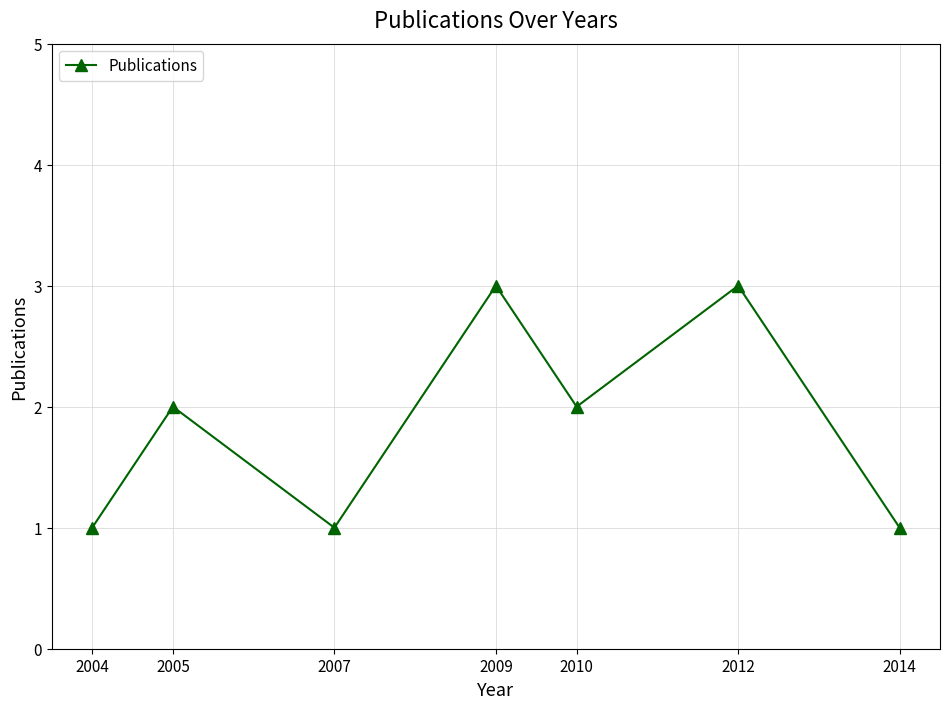

The chart shows a value of 1 at 2014. True or false?

True